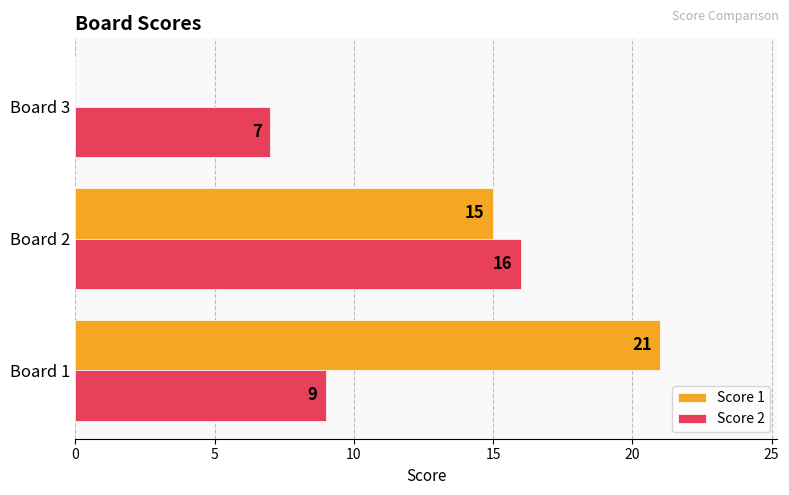

What is the total value across all series at Board 1?

30